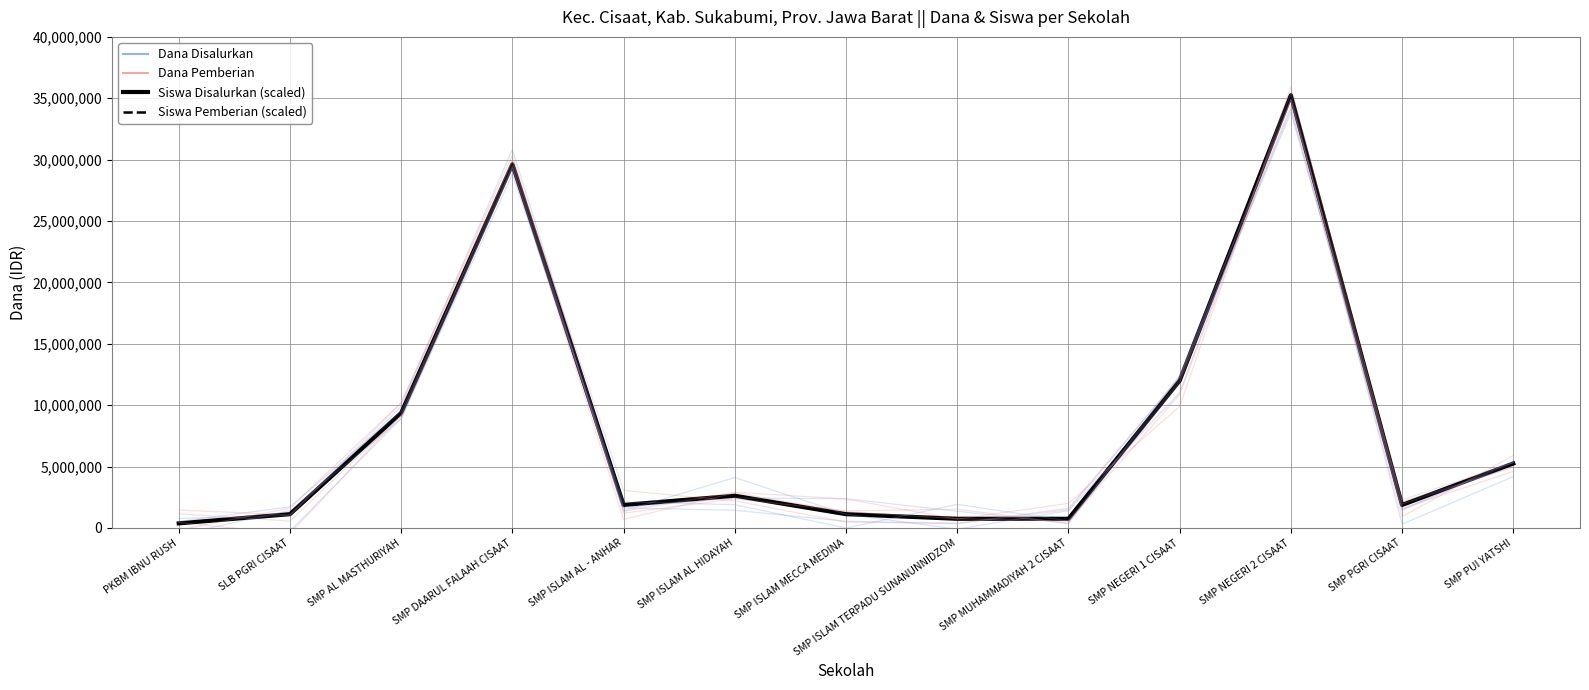

True or false: Siswa Disalurkan (scaled) and Dana Pemberian intersect in this chart.

False